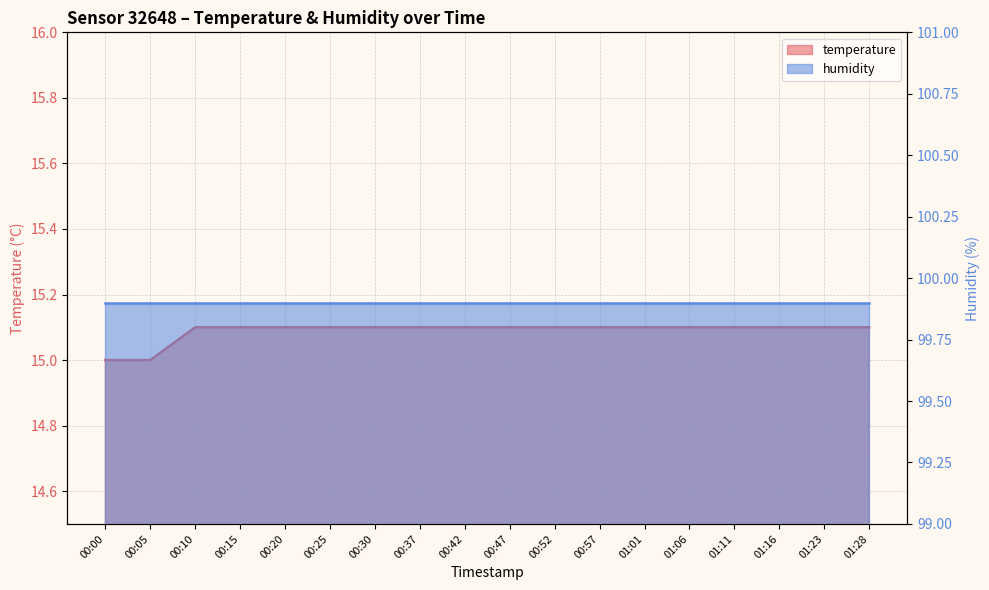

Reading left to right, extract all data points from this chart.

15.0	15.0	15.1	15.1	15.1	15.1	15.1	15.1	15.1	15.1	15.1	15.1	15.1	15.1	15.1	15.1	15.1	15.1